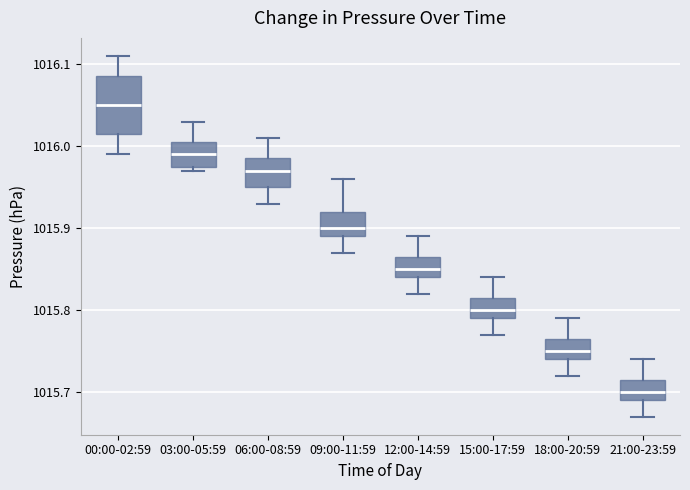

Reading left to right, read every box against the y-axis: the position of its median line, the range the box covers, and the ends of its whiskers. The values are not printed on the chart, so give them approximately, as read against the axis.

00:00-02:59: median 1016.05, box 1016.02 to 1016.09, whiskers 1015.99 to 1016.11
03:00-05:59: median 1015.99, box 1015.98 to 1016.01, whiskers 1015.97 to 1016.03
06:00-08:59: median 1015.97, box 1015.95 to 1015.99, whiskers 1015.93 to 1016.01
09:00-11:59: median 1015.90, box 1015.89 to 1015.92, whiskers 1015.87 to 1015.96
12:00-14:59: median 1015.85, box 1015.84 to 1015.87, whiskers 1015.82 to 1015.89
15:00-17:59: median 1015.80, box 1015.79 to 1015.82, whiskers 1015.77 to 1015.84
18:00-20:59: median 1015.75, box 1015.74 to 1015.77, whiskers 1015.72 to 1015.79
21:00-23:59: median 1015.70, box 1015.69 to 1015.72, whiskers 1015.67 to 1015.74